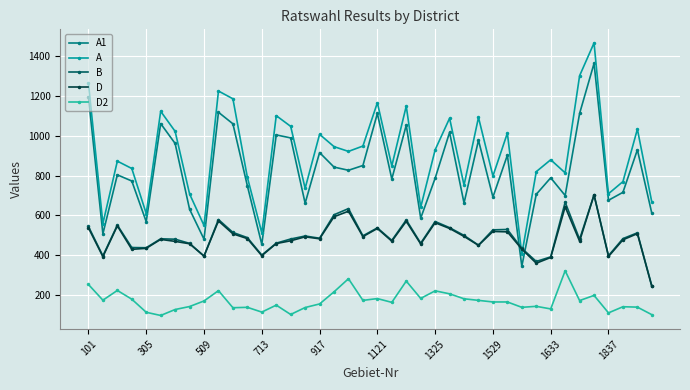

What is the greatest value displayed?

1468